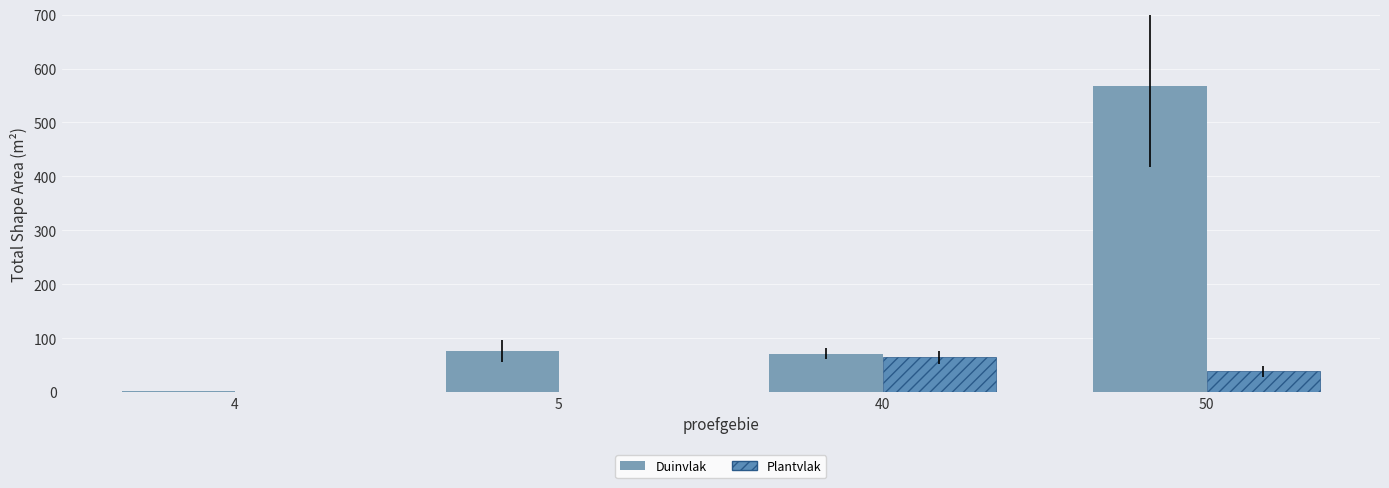

The value of Duinvlak at 50 is 259.1. True or false?

False